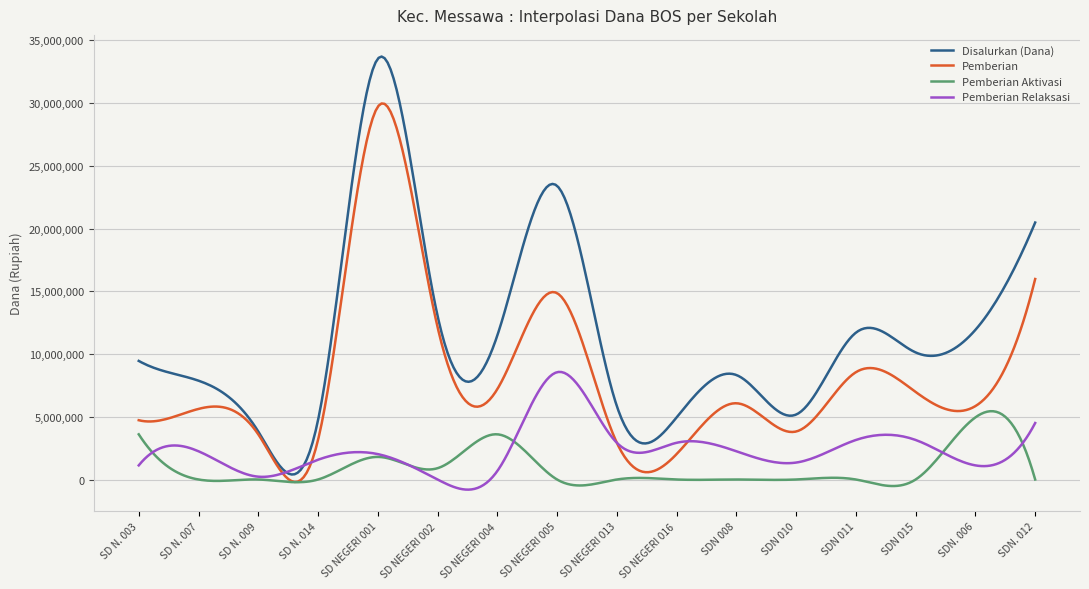

Does the chart have visible grid lines?

Yes